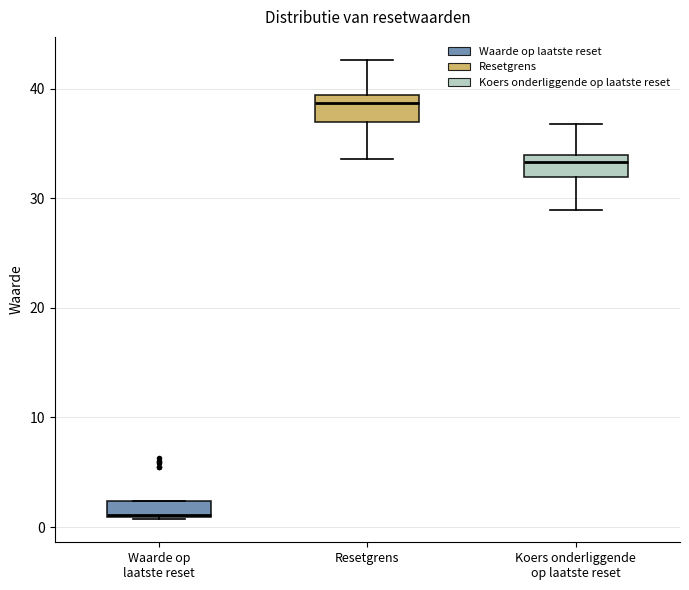

Where is the upper edge of the box for Waarde op laatste reset on the y-axis? The values are not printed on the chart, so give them approximately, as read against the axis.

2